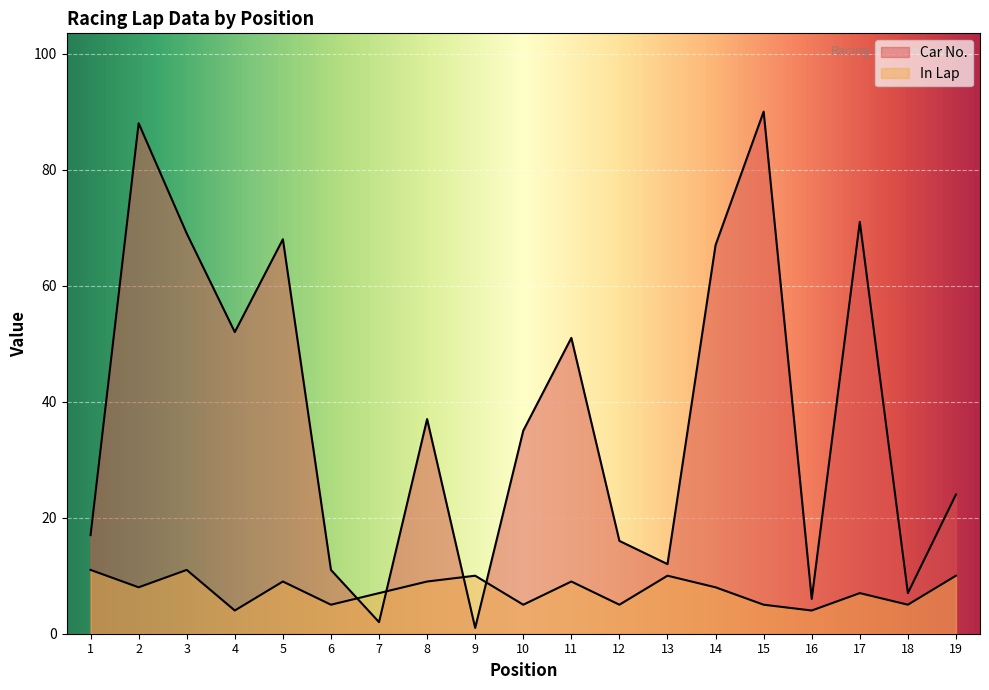

True or false: In Lap has a value of 7 at 10.

False